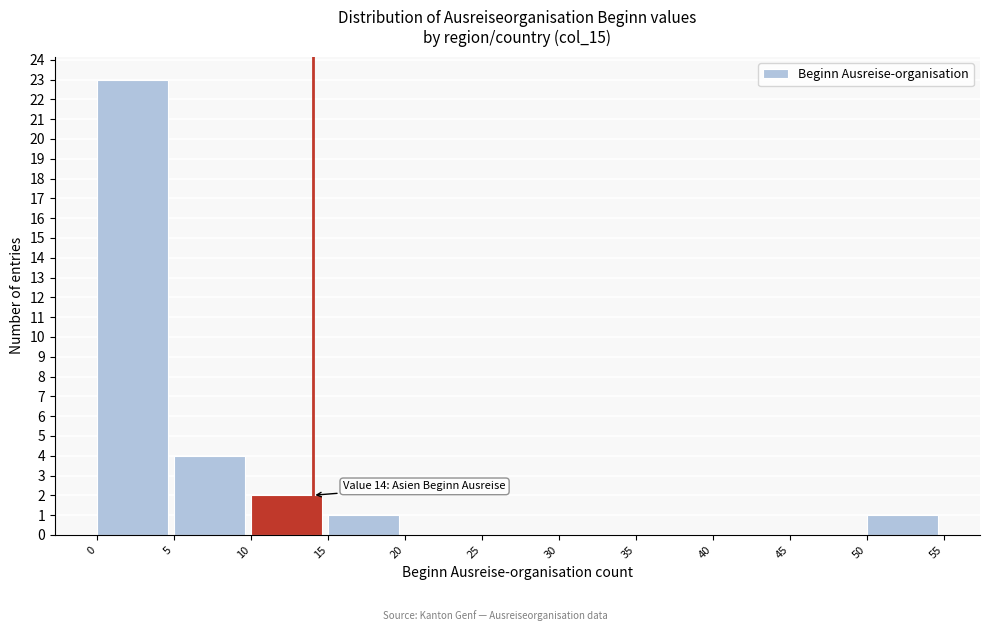

Which range on the x-axis has the tallest bar?

0 to 5